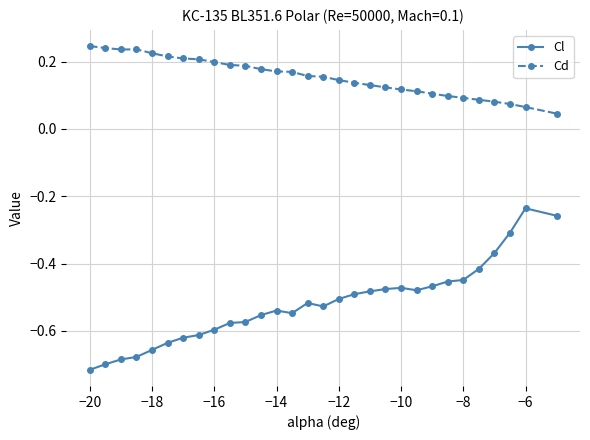

Which series has the widest spread of values?

Cl